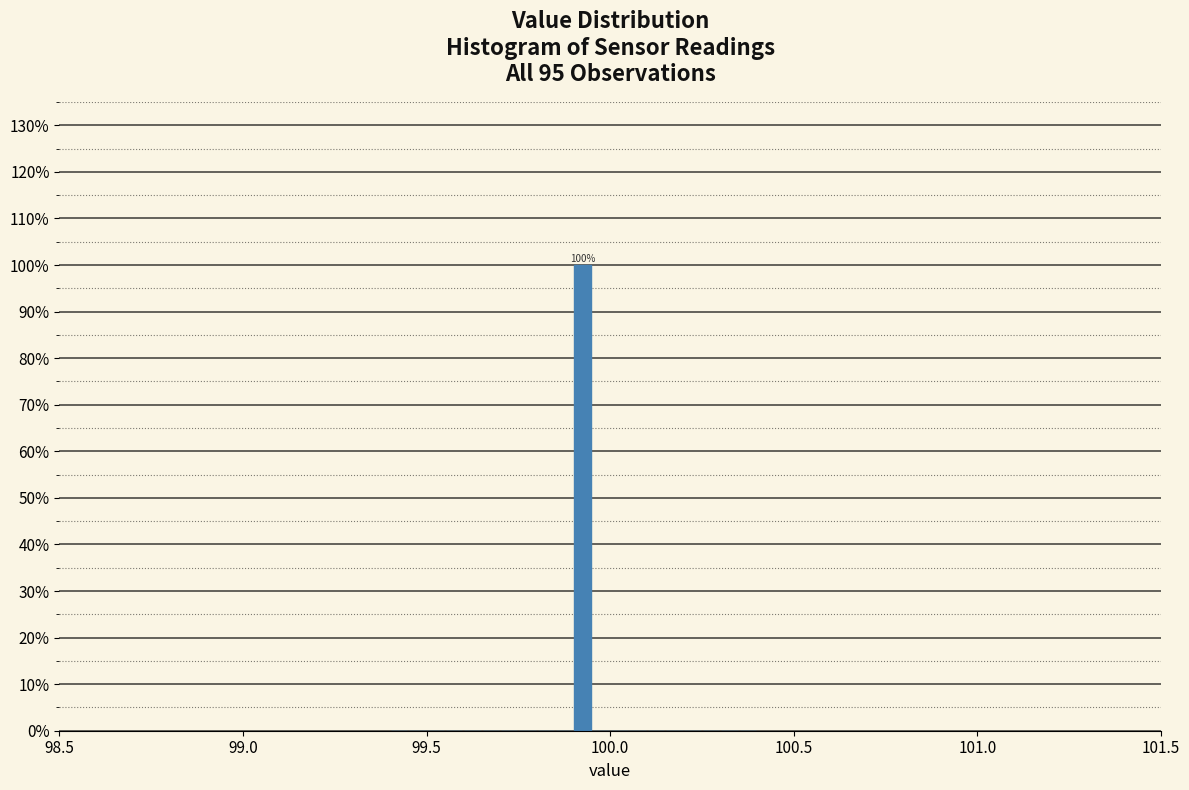

Read against the x-axis, roughly where is the centre of the tallest bar?

99.95